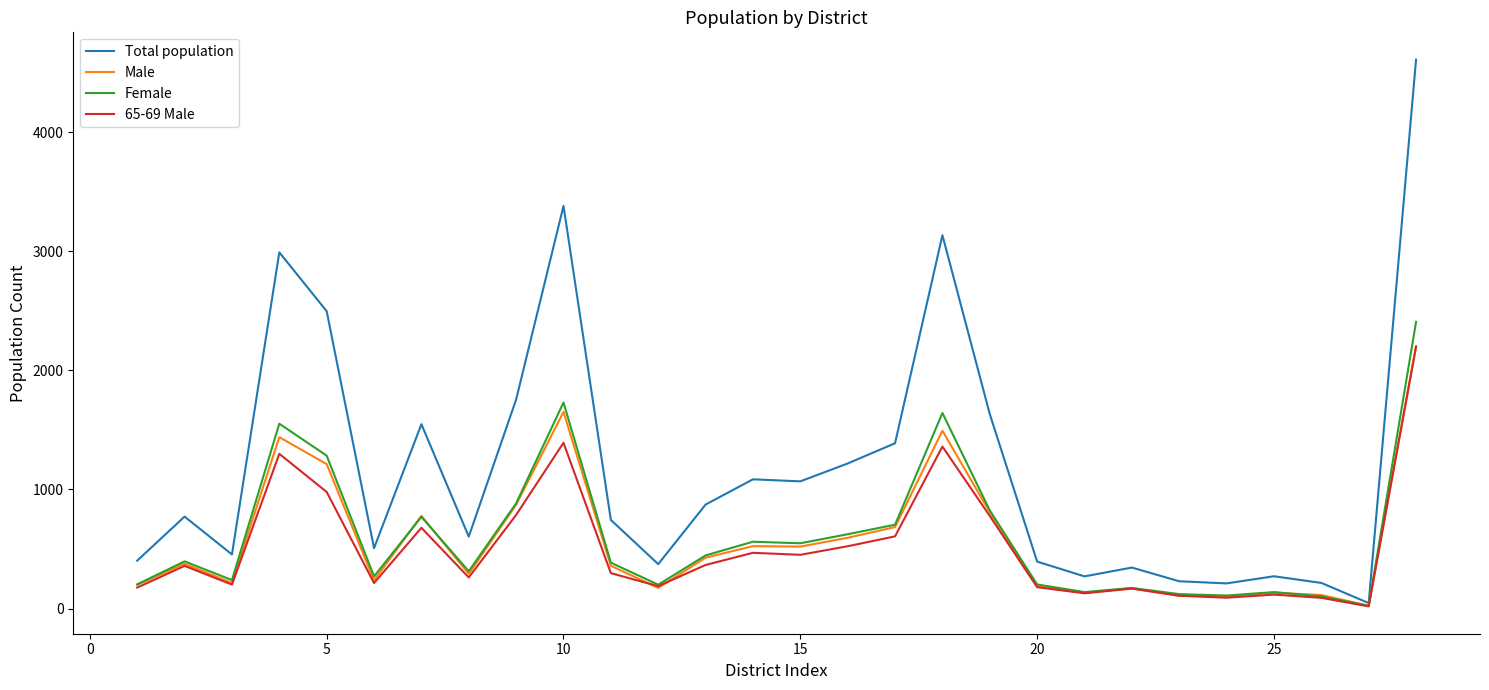

Which series has the largest range (max minus min)?

Total population